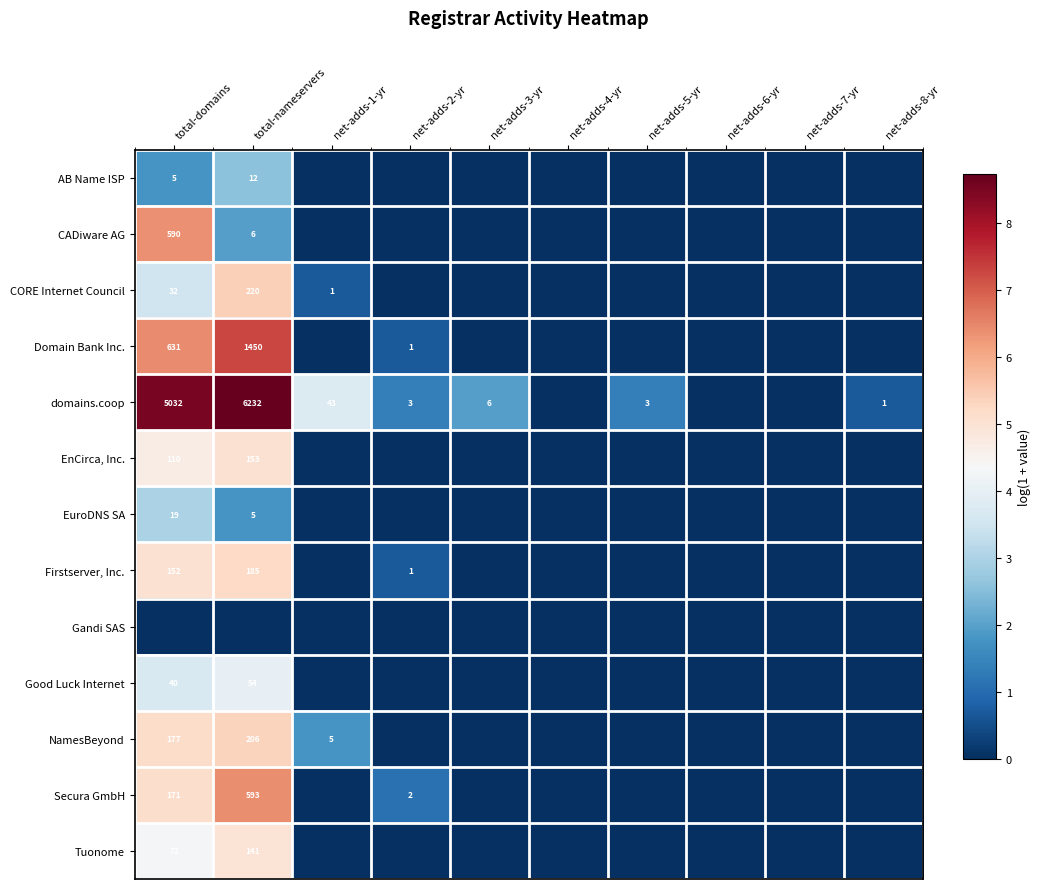

Is the value of Domain Bank Inc. at total-domains greater than the value of CORE Internet Council at total-nameservers?

Yes